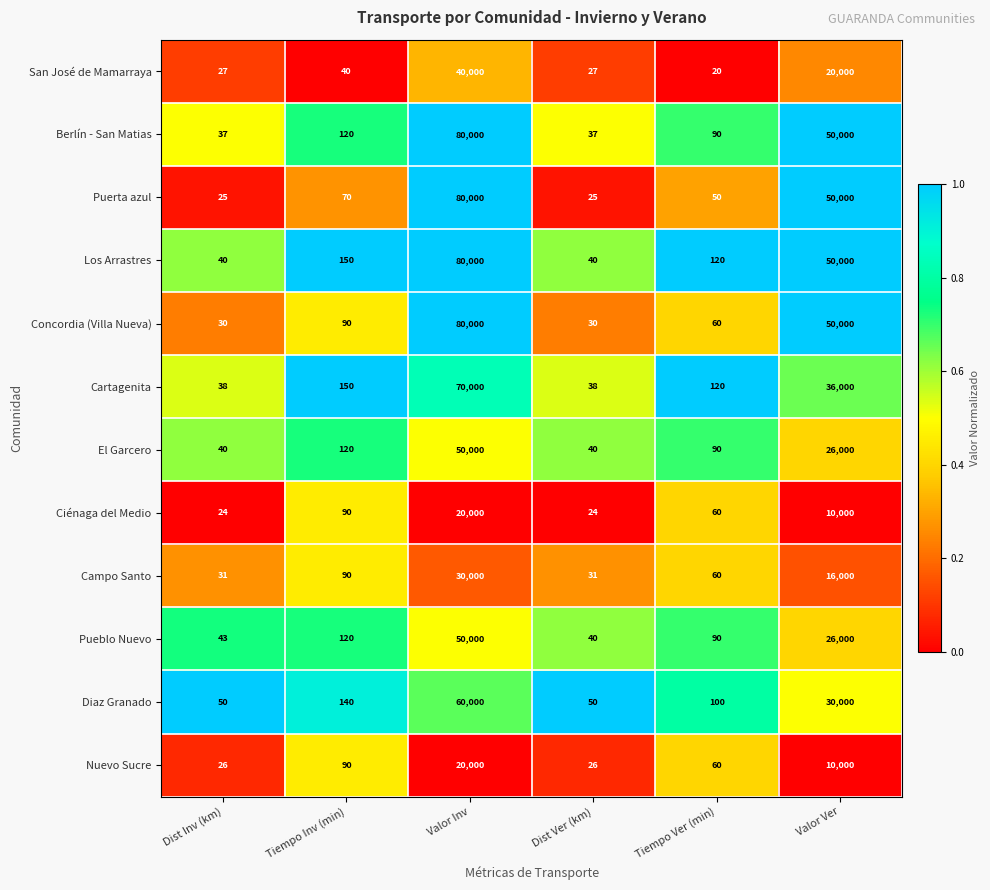

The value of Los Arrastres at Dist Ver (km) is 40. True or false?

True